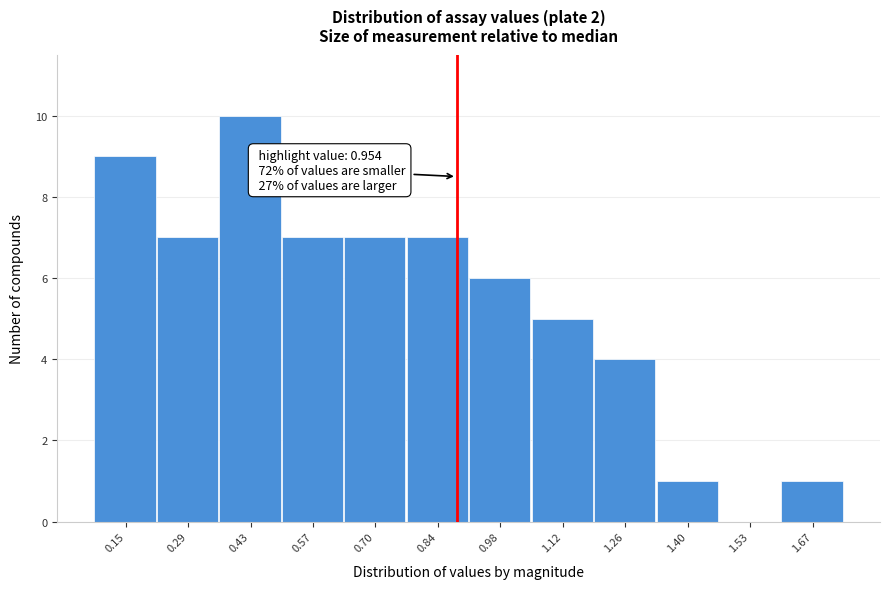

Reading right to left, what are all the values shown in this chart?

1.67=1	1.53=0	1.40=1	1.26=4	1.12=5	0.98=6	0.84=7	0.70=7	0.57=7	0.43=10	0.29=7	0.15=9